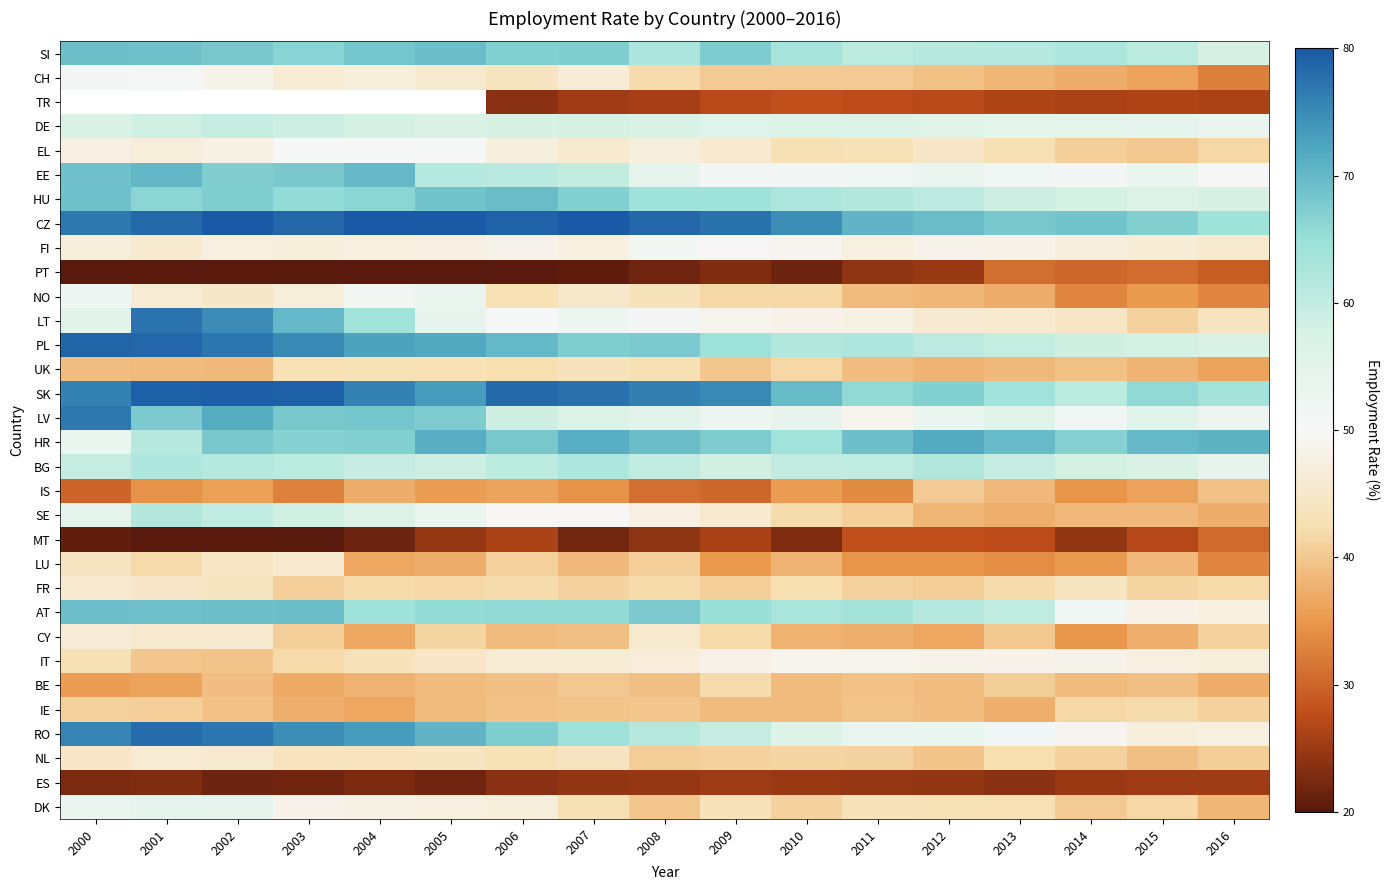

Where is DK nearest to the value 46?

2006